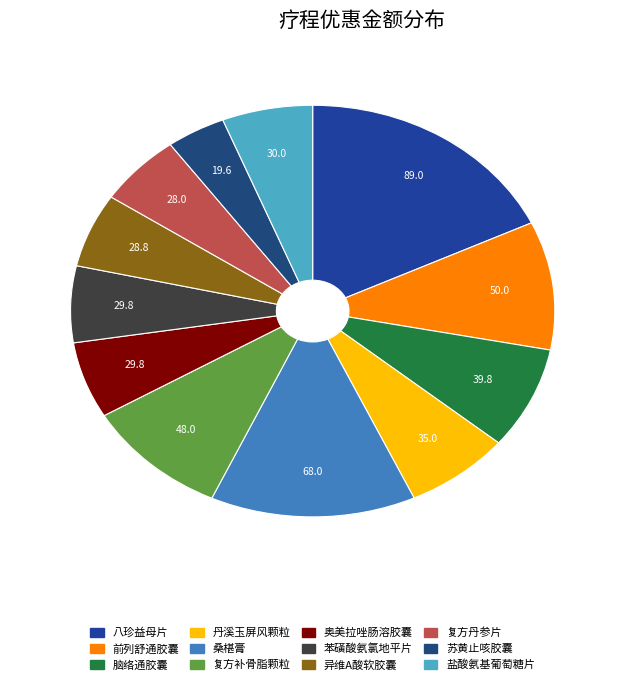

Does 复方丹参片 account for over 50% of the chart?

No